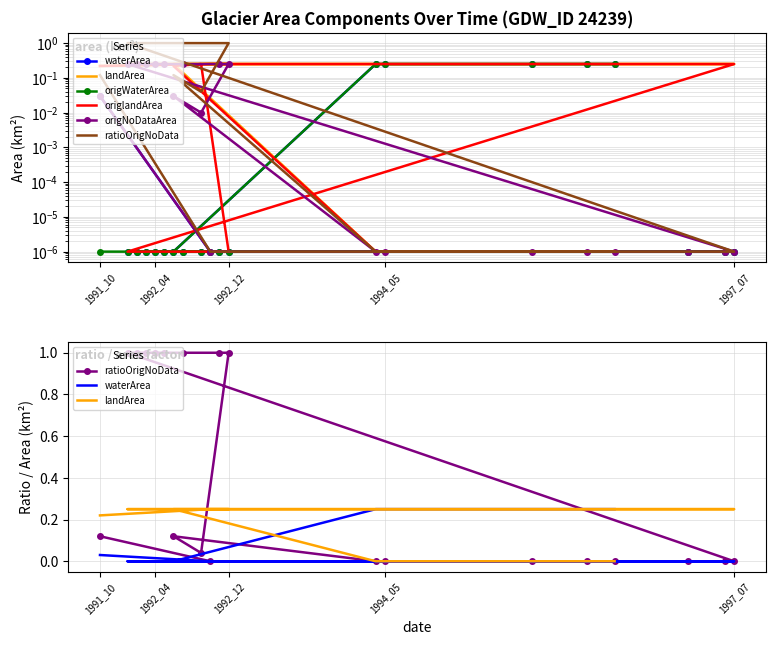

What are all the series names shown in the legend?

waterArea, landArea, origWaterArea, origlandArea, origNoDataArea, ratioOrigNoData